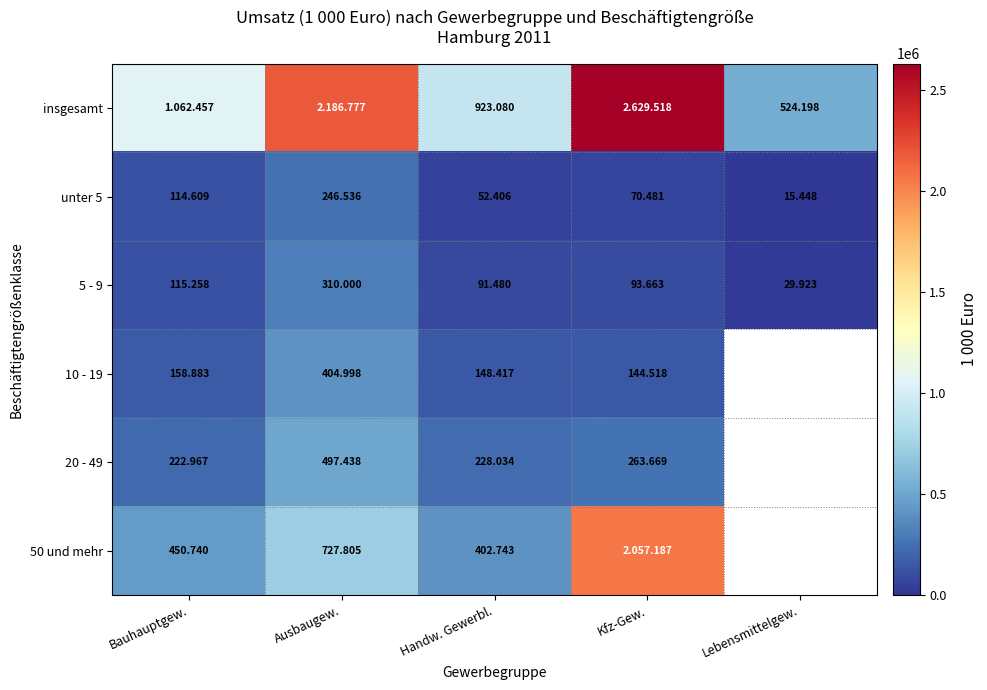

What is the greatest value displayed?

2629518